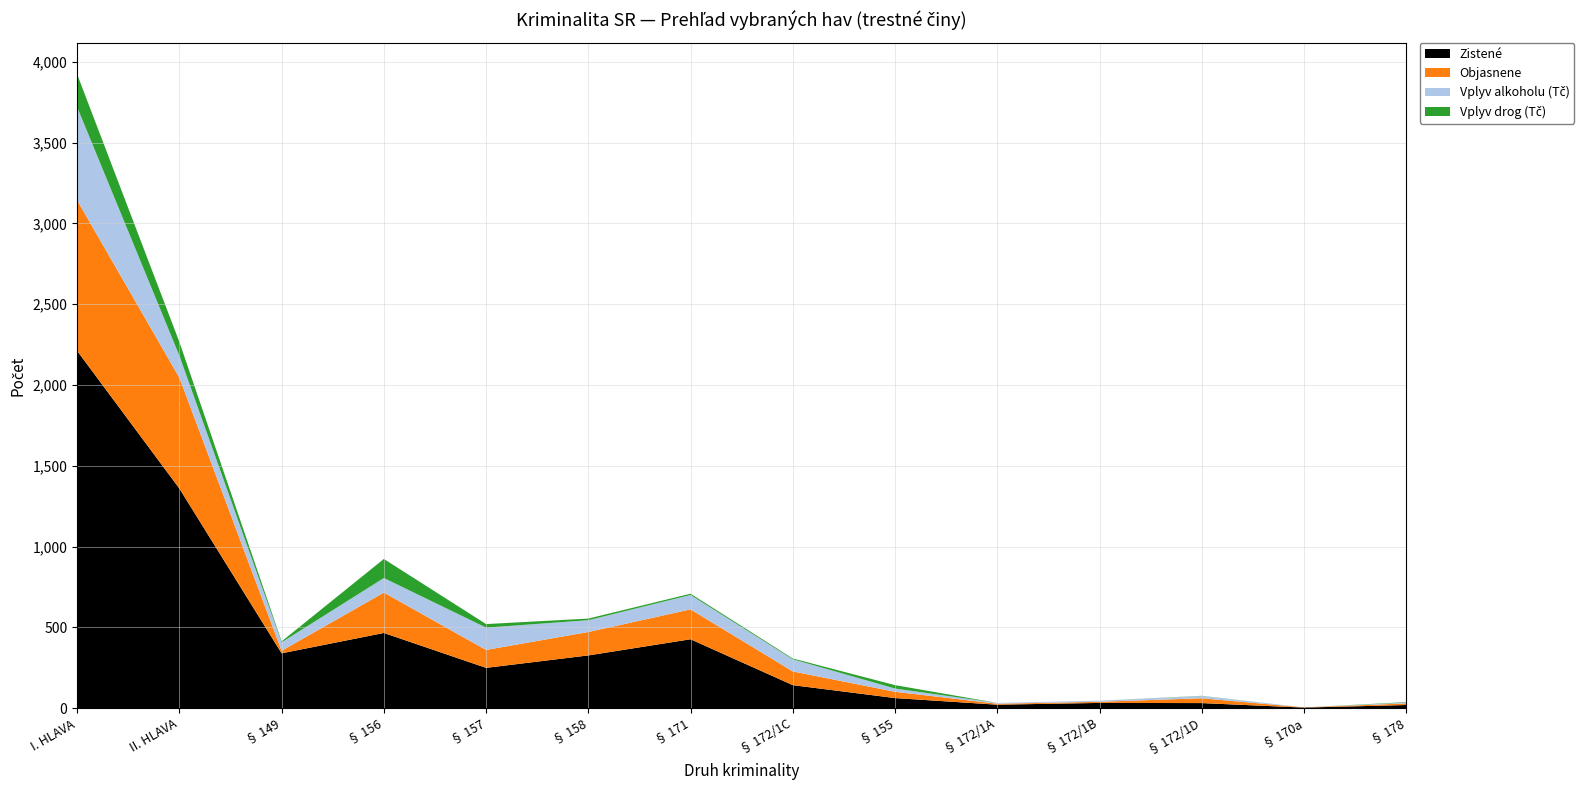

Reading right to left, what are all the values shown in this chart?

Zistené: 19	3	31	32	21	62	142	426	326	249	465	339	1359	2211
Objasnene: 10	1	30	7	6	39	85	185	145	111	250	16	686	932
Vplyv alkoholu (Tč): 5	0	14	7	5	20	75	89	73	138	90	52	136	577
Vplyv drog (Tč): 3	0	1	0	0	21	5	8	10	22	118	6	85	203